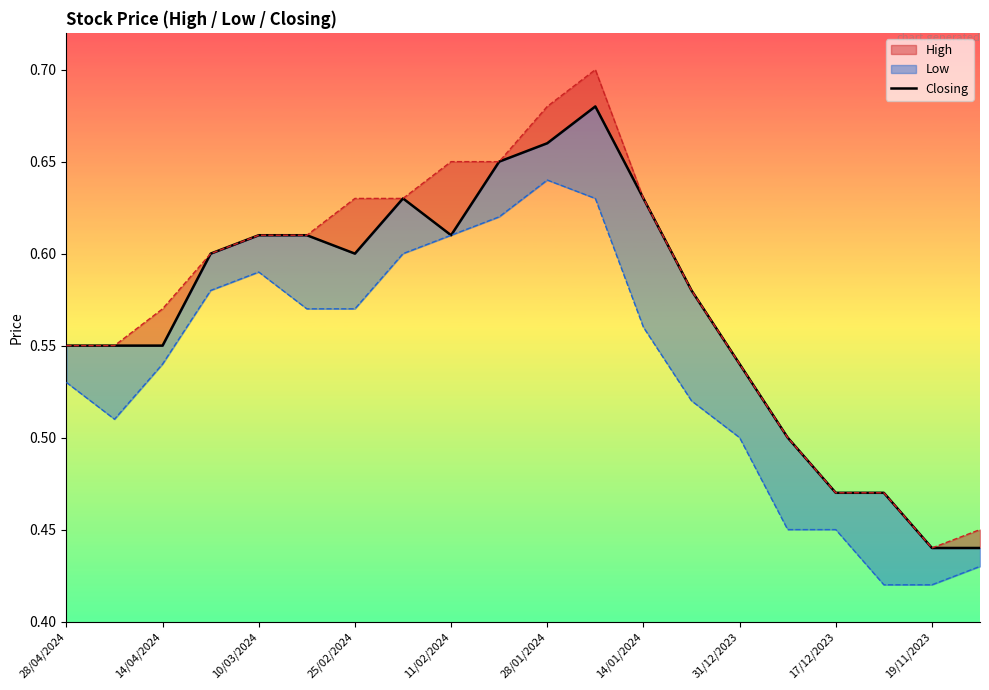

What is the difference between the maximum and minimum values?

0.2